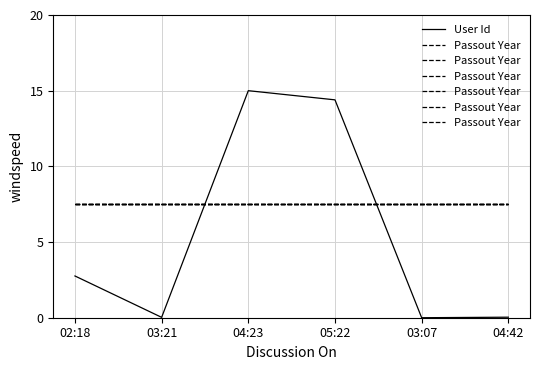

What is the difference between the maximum and second lowest values in the User Id series?

15.0